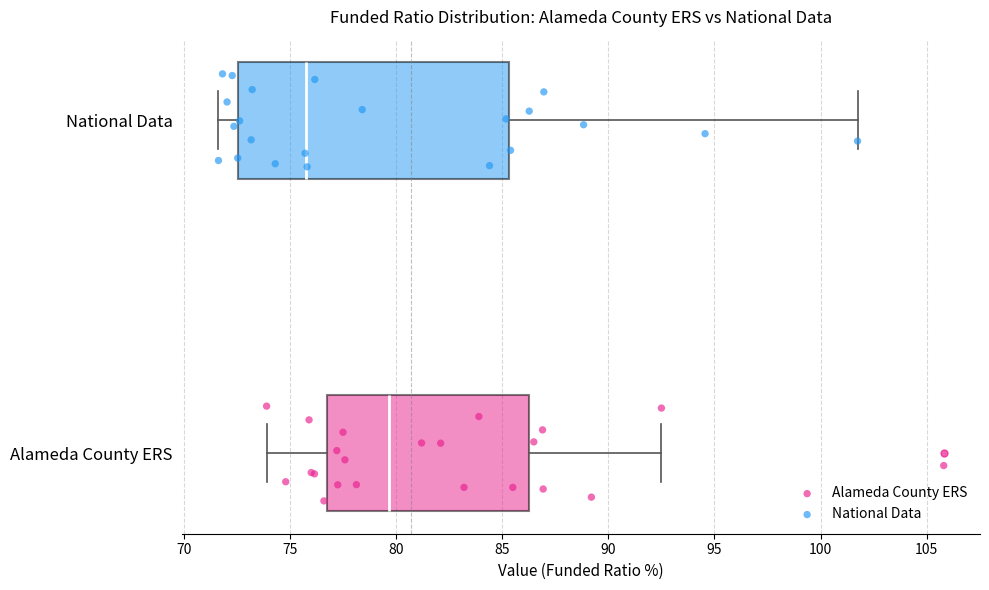

Reading bottom to top, read every box against the x-axis: the position of its median line, the range the box covers, and the ends of its whiskers. The values are not printed on the chart, so give them approximately, as read against the axis.

Alameda County ERS: median 79.5, box 77.0 to 86.0, whiskers 74.0 to 92.5
National Data: median 76.0, box 72.5 to 85.5, whiskers 71.5 to 101.5